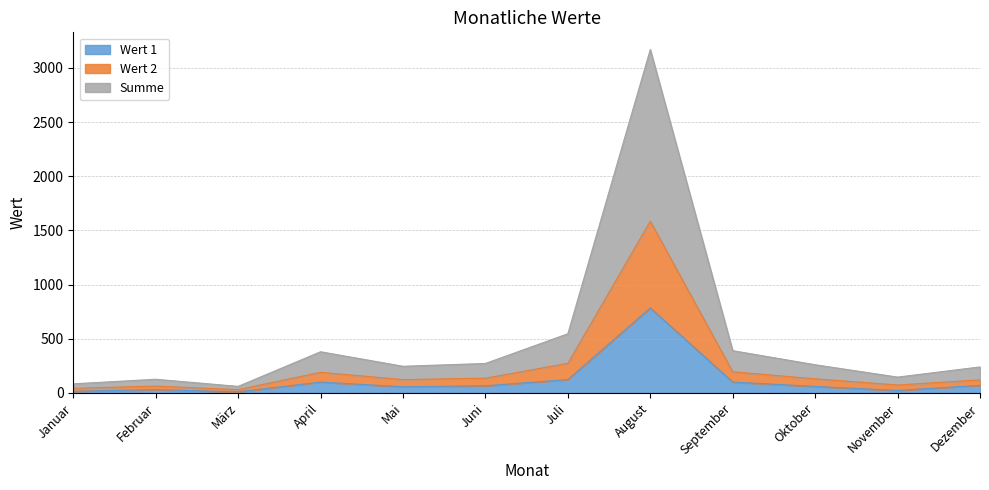

Reading right to left, what are all the values shown in this chart?

Wert 1: 70.0	23.0	60.0	100.0	785.0	123.0	66.0	57.0	100.0	10.2	30.0	15.0
Wert 2: 120.0	73.0	130.0	195.0	1585.0	273.0	136.0	123.0	190.0	30.2	63.0	42.0
Summe: 240.0	146.0	260.0	390.0	3170.0	546.0	272.0	246.0	380.0	60.4	126.0	84.0